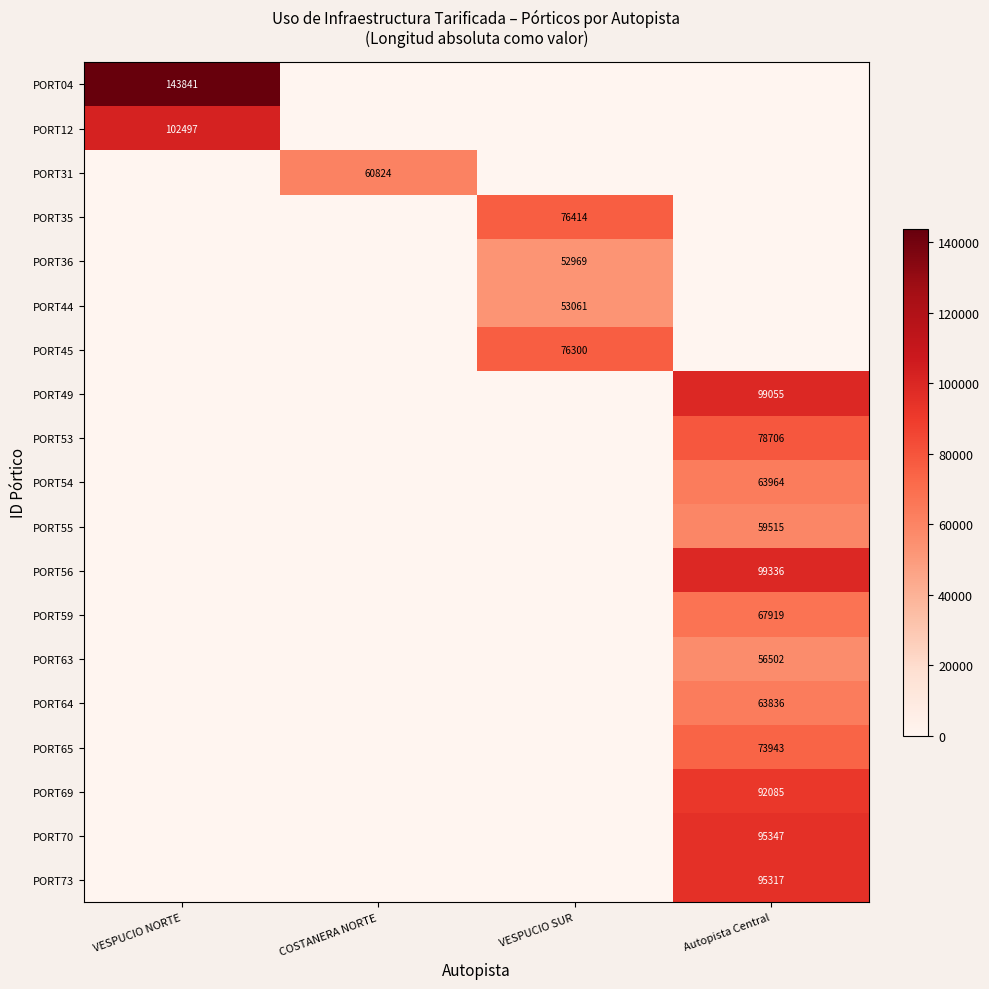

The PORT49 series shows 99055 at Autopista Central. True or false?

True